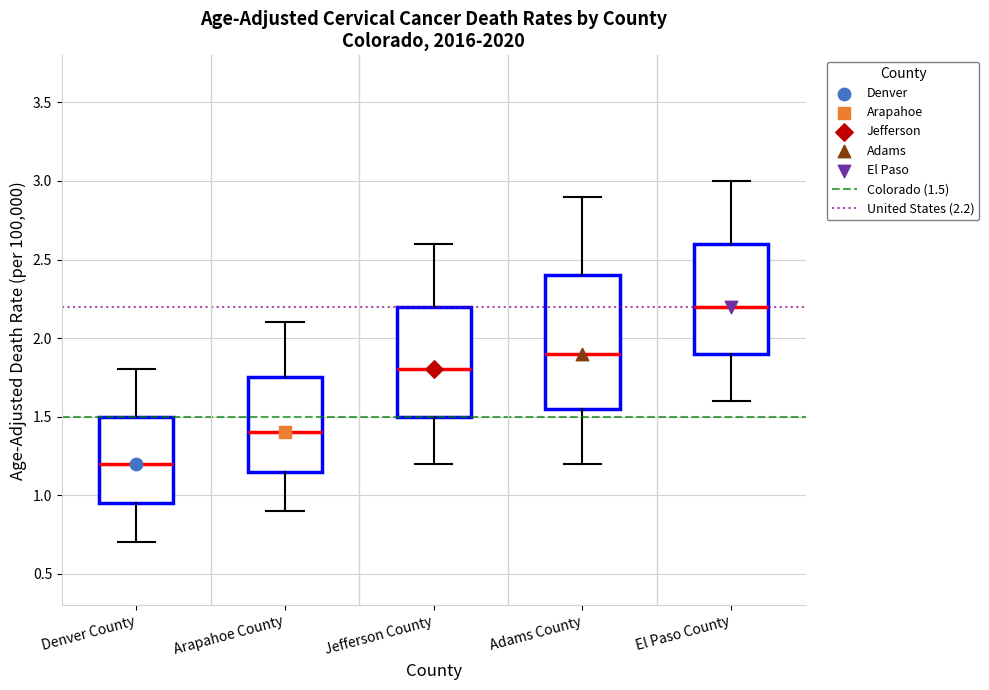

Reading left to right, read every box against the y-axis: the position of its median line, the range the box covers, and the ends of its whiskers. The values are not printed on the chart, so give them approximately, as read against the axis.

Denver County: median 1.20, box 0.95 to 1.50, whiskers 0.70 to 1.80
Arapahoe County: median 1.40, box 1.15 to 1.75, whiskers 0.90 to 2.10
Jefferson County: median 1.80, box 1.50 to 2.20, whiskers 1.20 to 2.60
Adams County: median 1.90, box 1.55 to 2.40, whiskers 1.20 to 2.90
El Paso County: median 2.20, box 1.90 to 2.60, whiskers 1.60 to 3.00